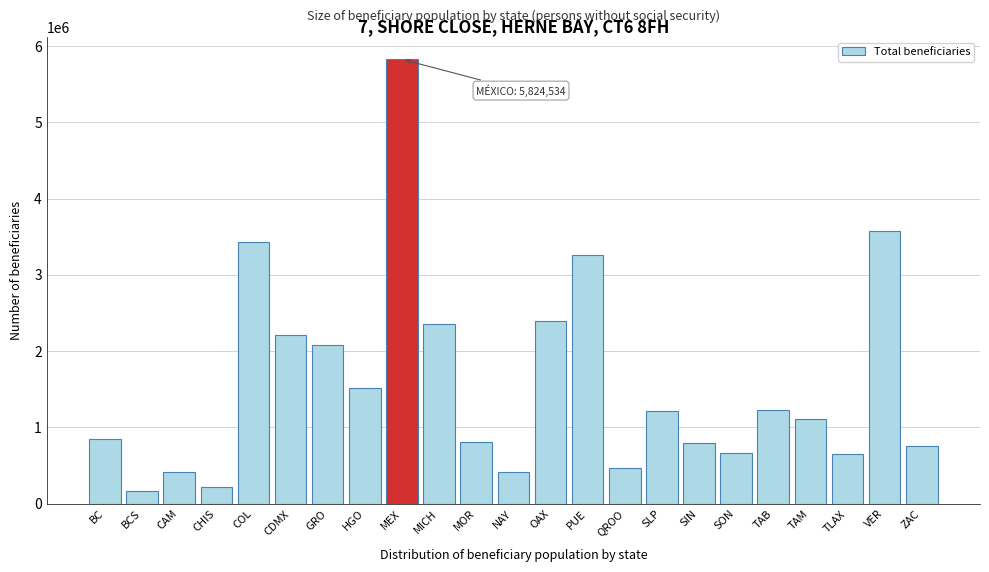

What is the change in value from CHIS to TLAX?

+429073